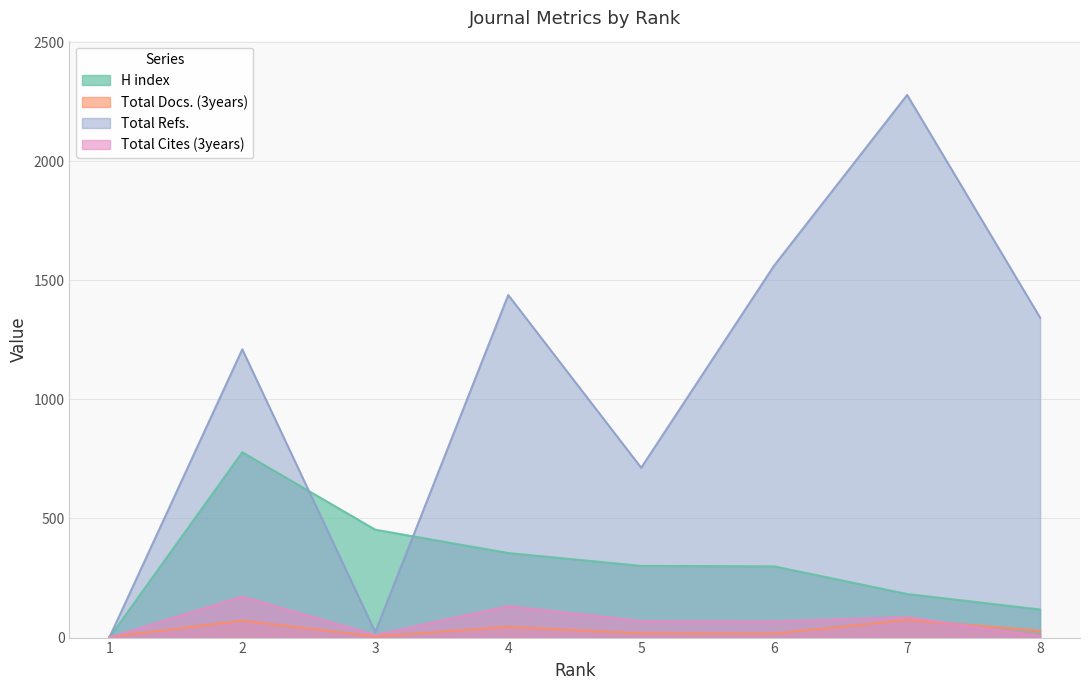

In Total Refs., how many points are lower than both neighbors (excluding endpoints)?

2